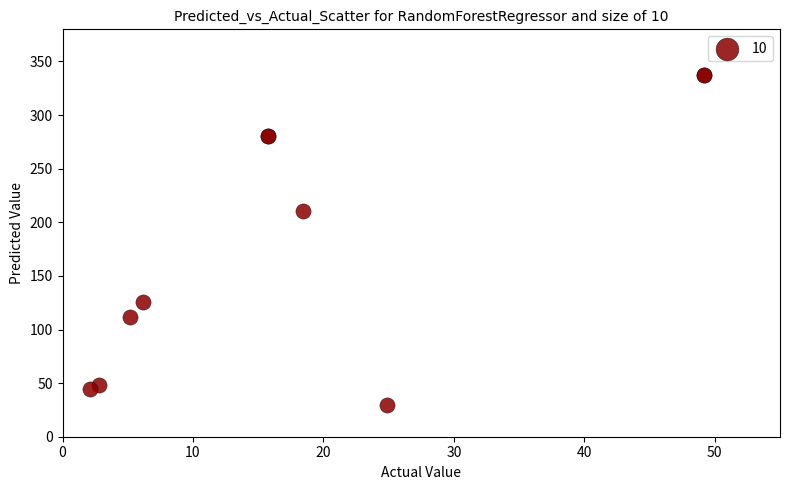

What Y value in the scatter plot is closest to 183?

210.5